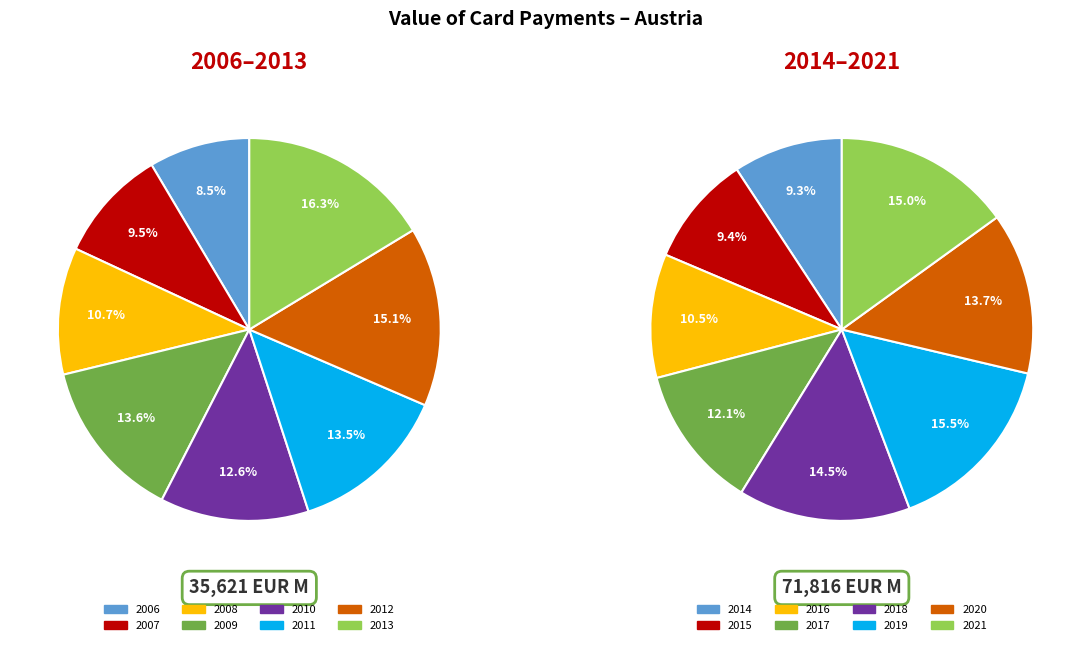

How many slices are in this pie chart?

16